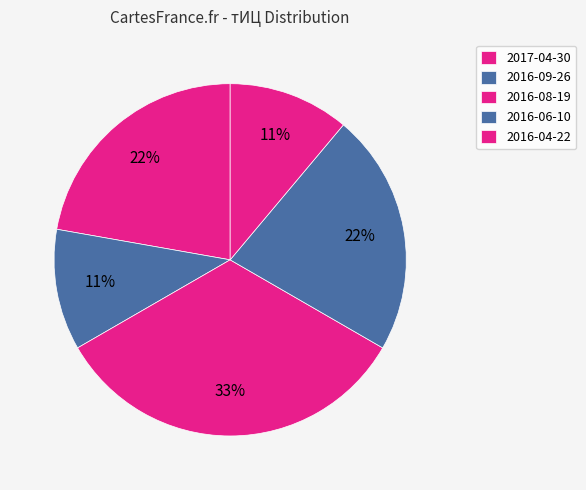

How many segments does this pie chart have?

5